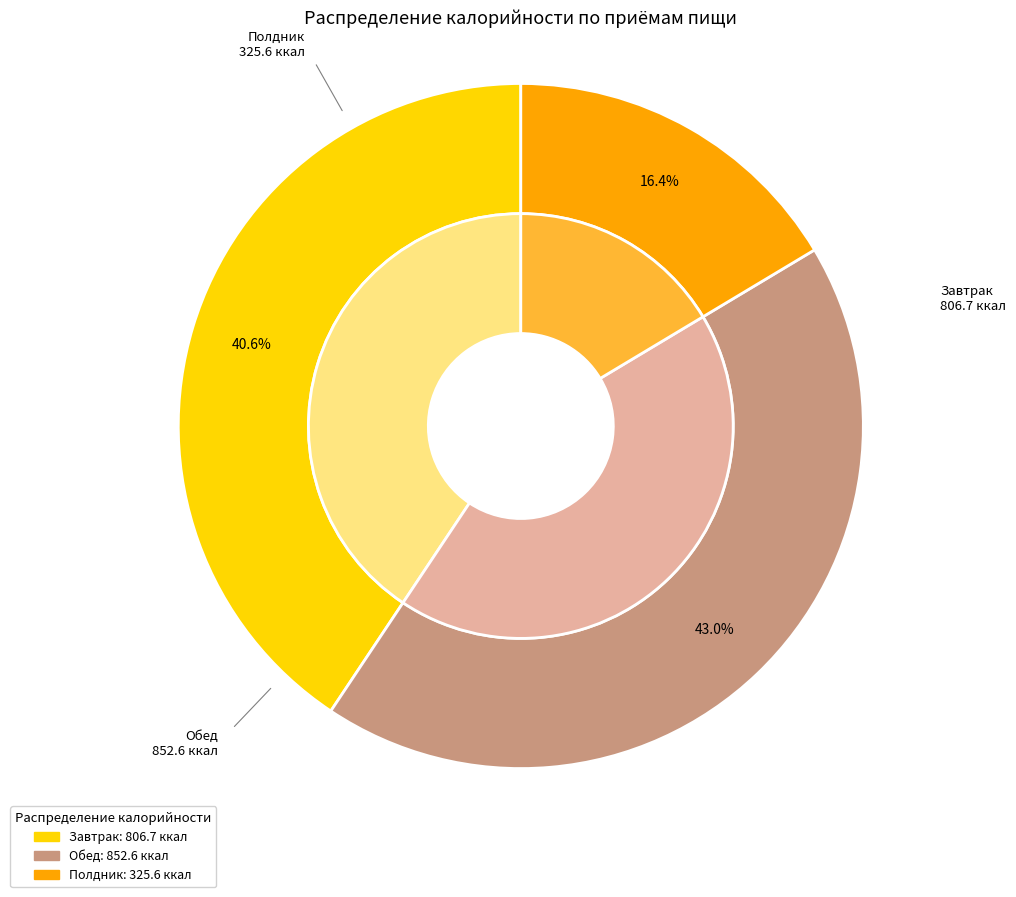

To the nearest percent, what is the average slice percentage?

33%